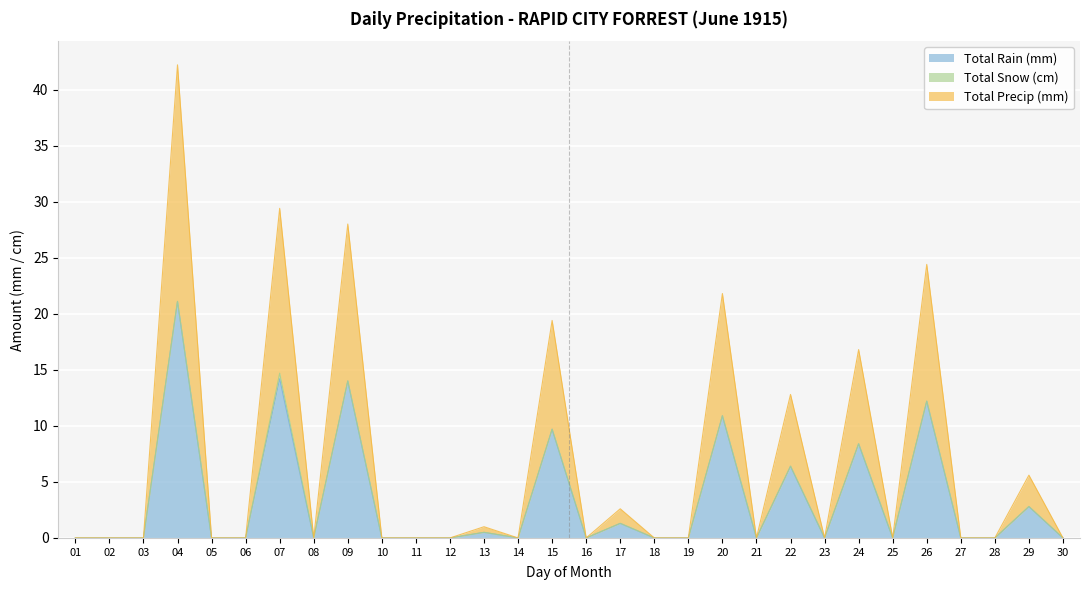

Between 03 and 27, which series saw the biggest shift?

Total Rain (mm)